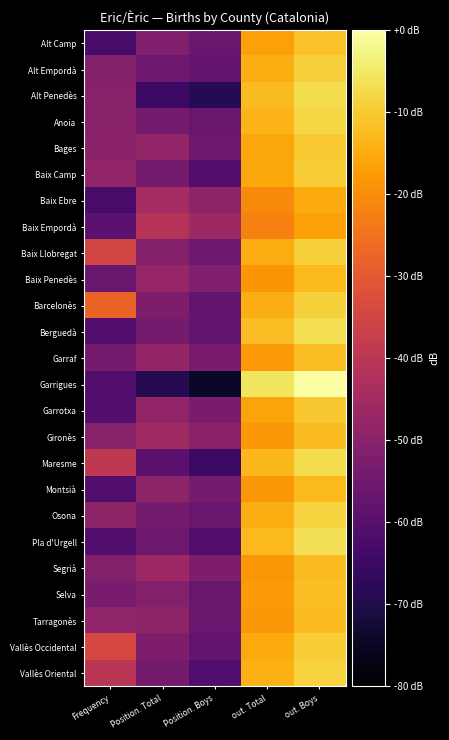

What is the total value across all series at Position. Boys?

-1423.1